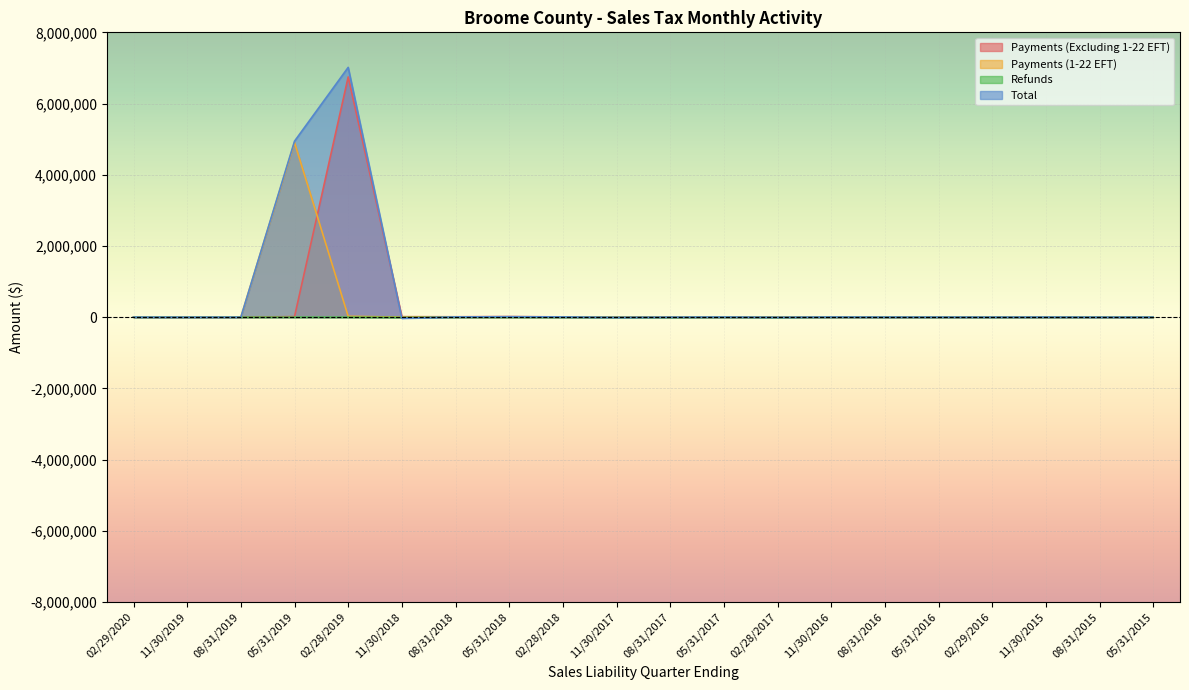

Count the number of data series in this chart.

4